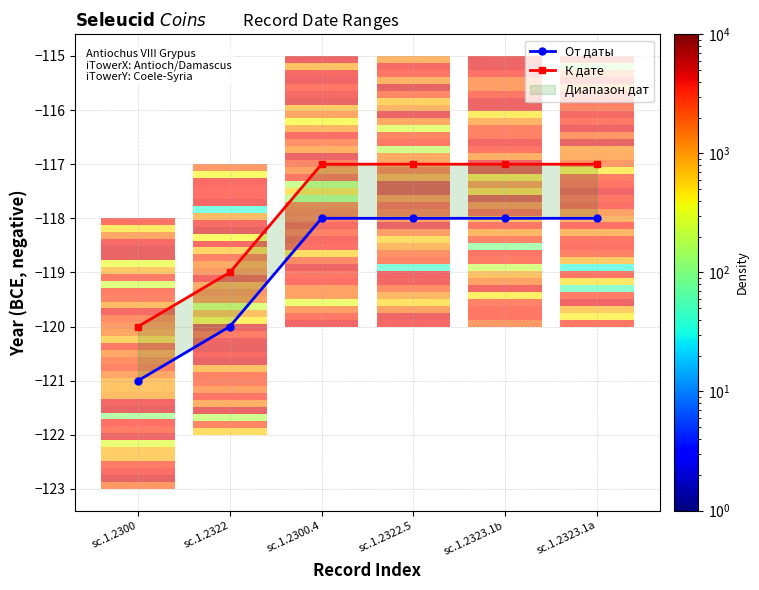

What is the sum of all От даты values?

-713